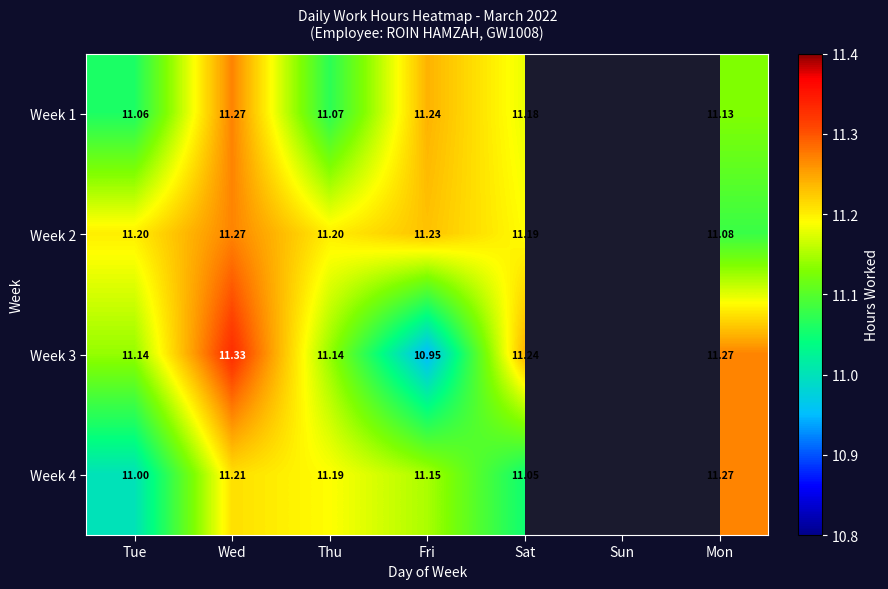

Which has a higher value, Wed or Tue?

Wed